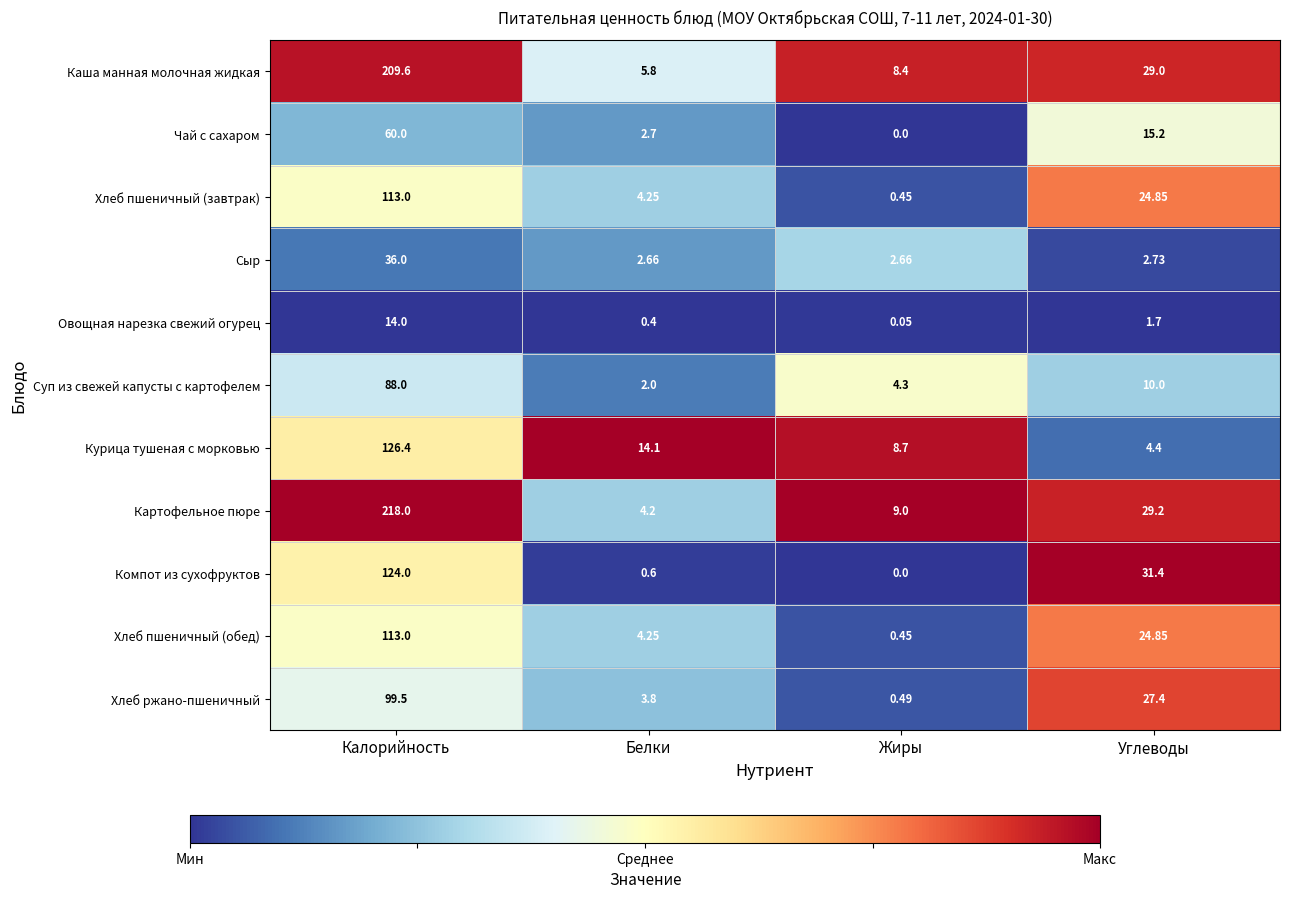

Count the number of categories in the chart.

4